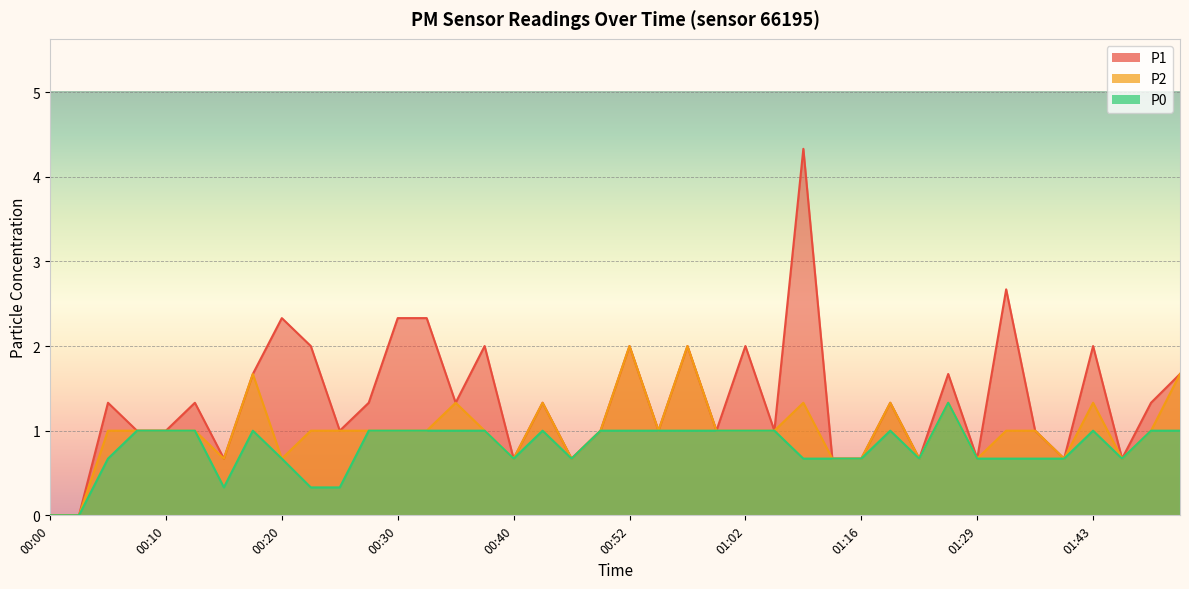

How many data points in P2 are above 1?

10